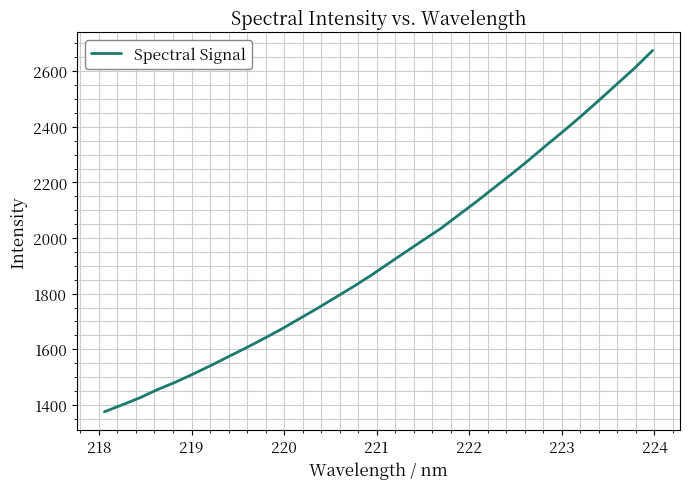

What is the maximum value shown in the chart?

2674.5